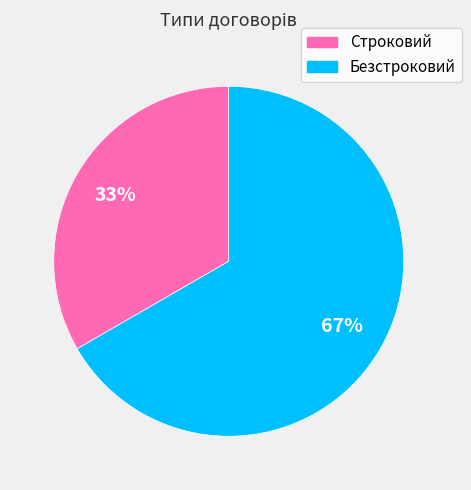

Rank the categories by value from lowest to highest.

Строковий, Безстроковий